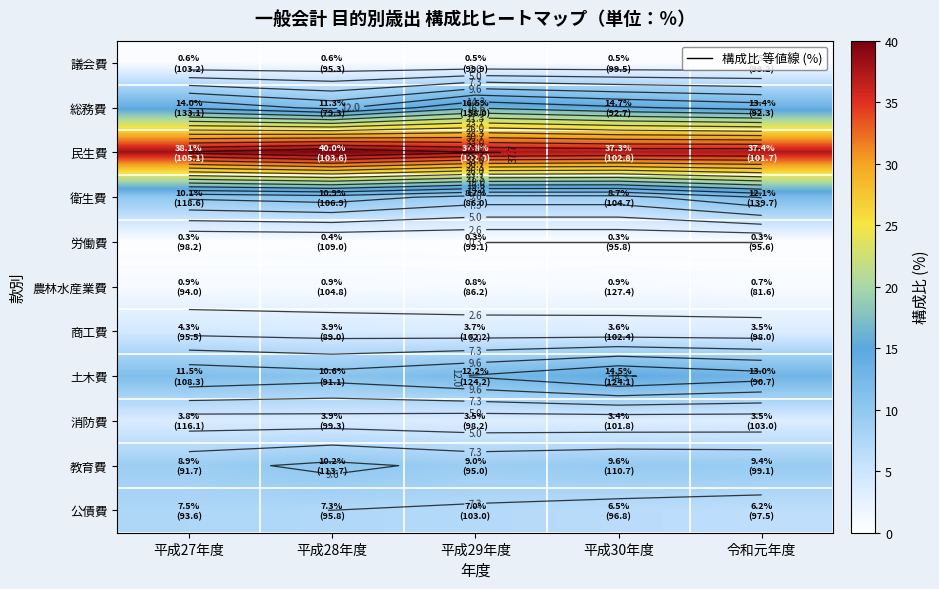

Where is 土木費 nearest to the value 12?

平成29年度